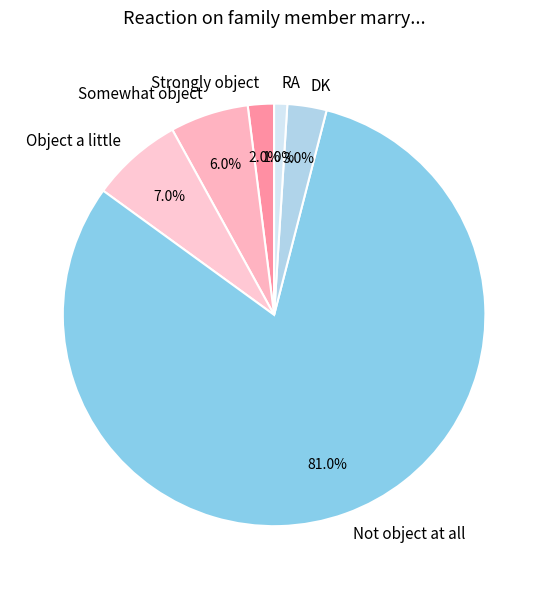

How many segments does this pie chart have?

6